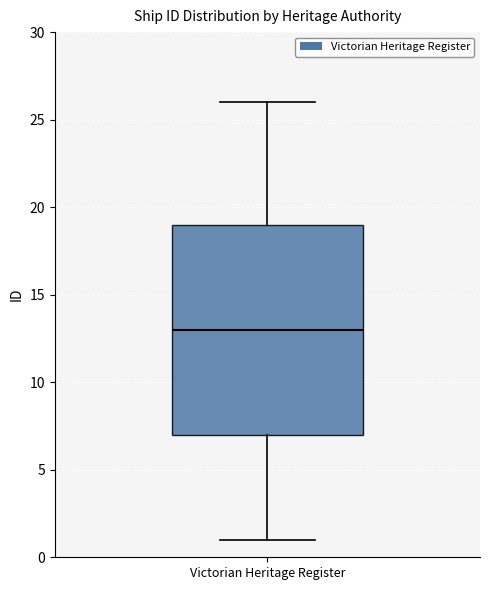

Transcribe this box plot: give where the median line is, the range the box spans, and where the two whiskers end, as read against the y-axis. The values are not printed on the chart, so give them approximately, as read against the axis.

median 13, box 7 to 19, whiskers 1 to 26